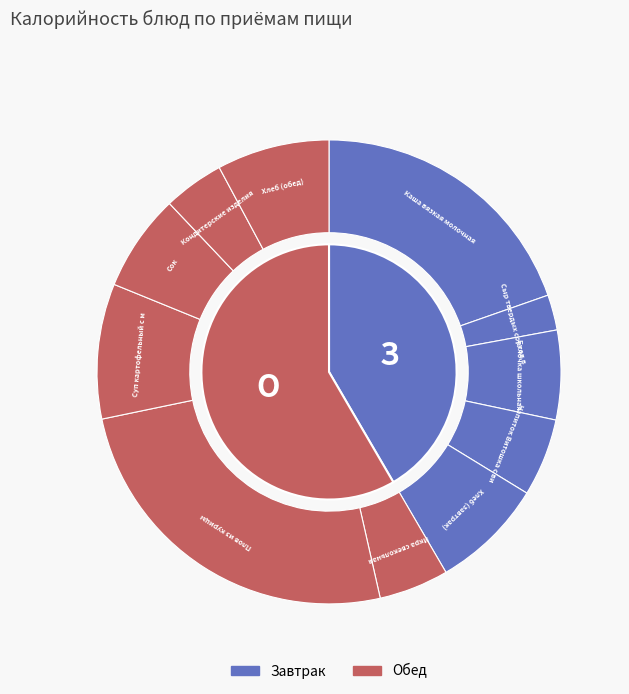

Is it true that Сок is 7% of the pie?

True